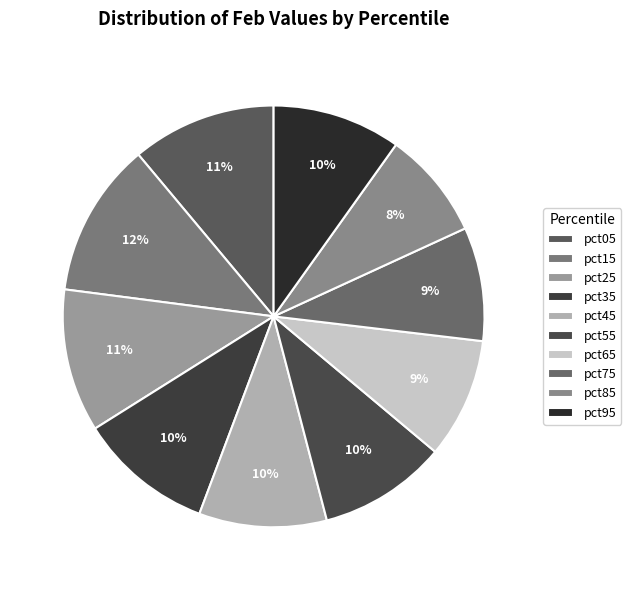

Does pct95 represent more than half of the total?

No